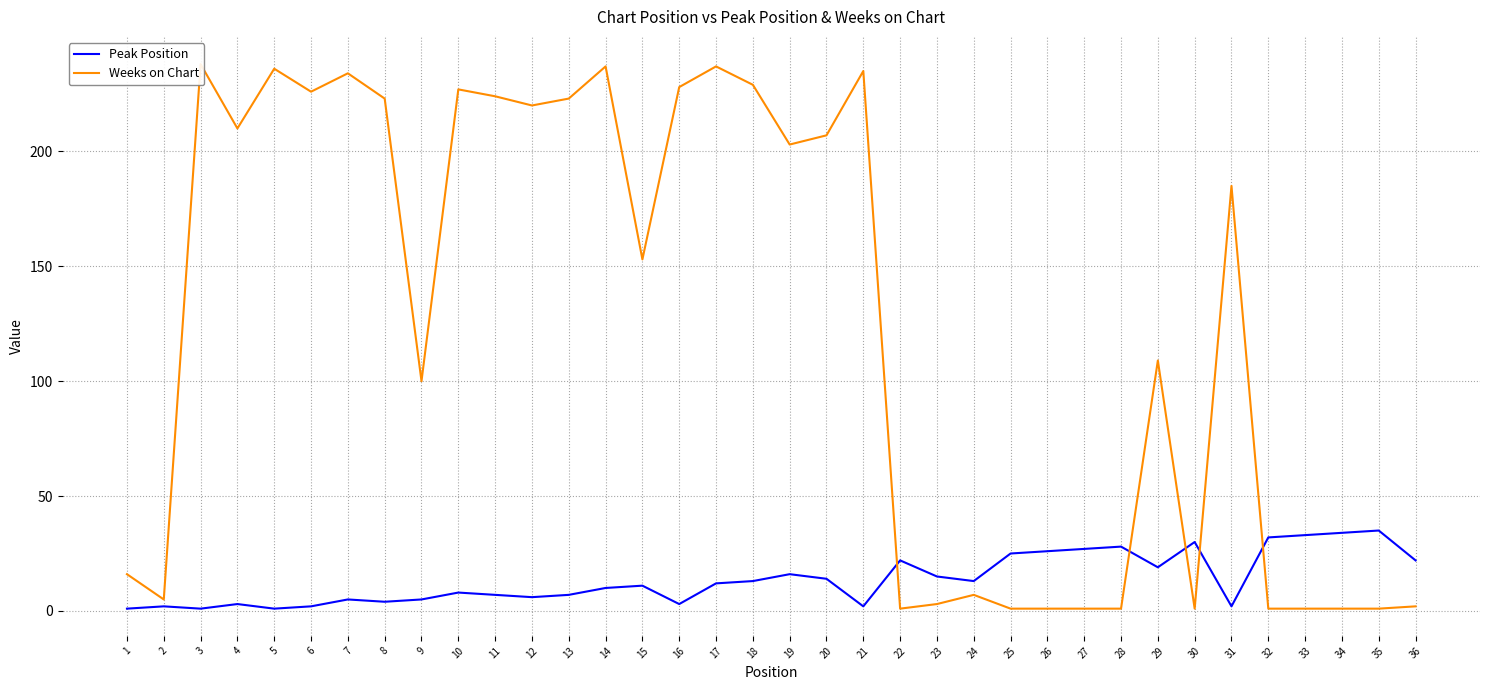

Reading left to right, transcribe all the data shown in this chart.

Peak Position: 1	2	1	3	1	2	5	4	5	8	7	6	7	10	11	3	12	13	16	14	2	22	15	13	25	26	27	28	19	30	2	32	33	34	35	22
Weeks on Chart: 16	5	238	210	236	226	234	223	100	227	224	220	223	237	153	228	237	229	203	207	235	1	3	7	1	1	1	1	109	1	185	1	1	1	1	2